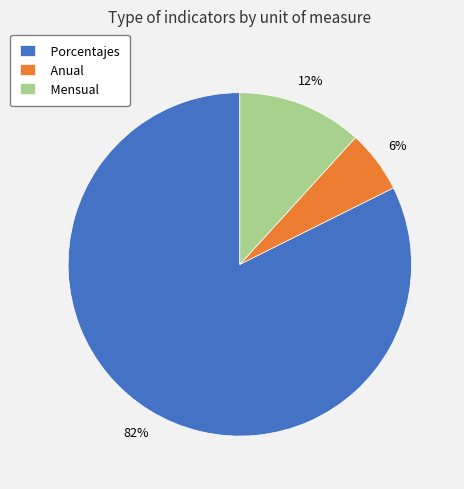

Is the sum of Anual and Mensual greater than half?

No